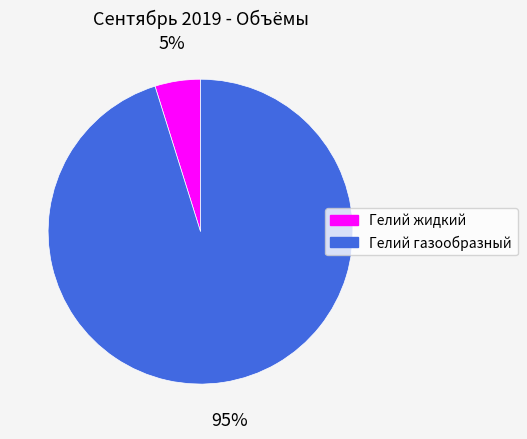

Which has a higher value, Гелий газообразный or Гелий жидкий?

Гелий газообразный